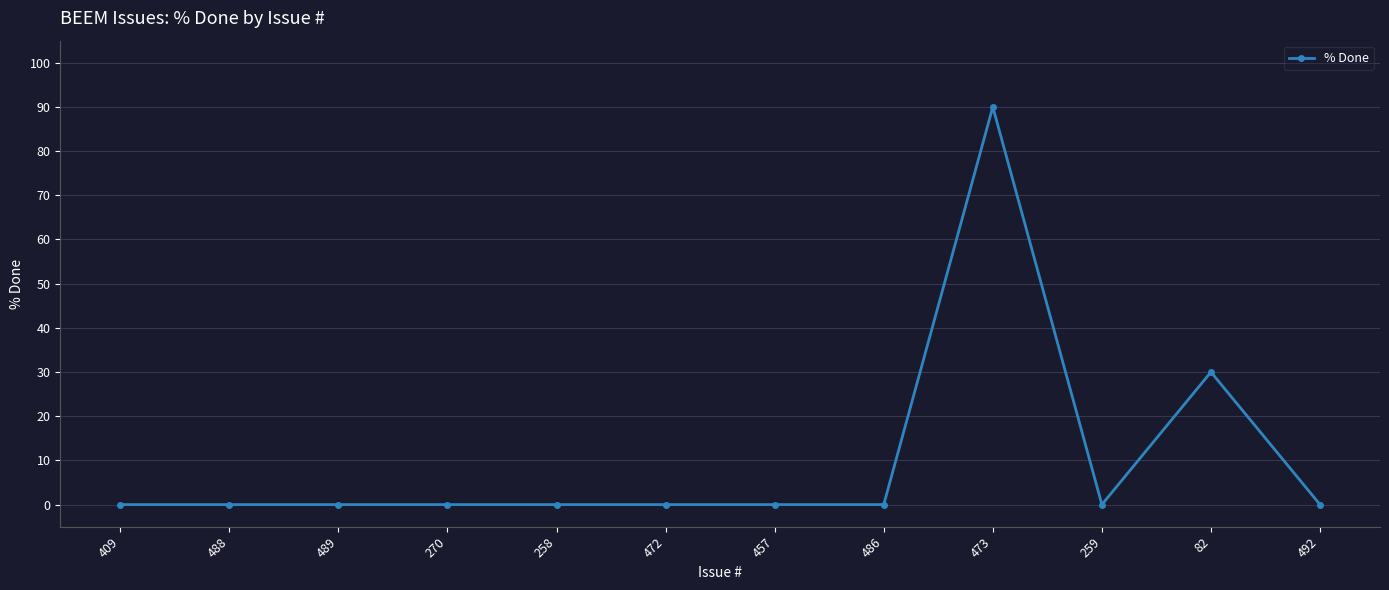

What is the average value?

10